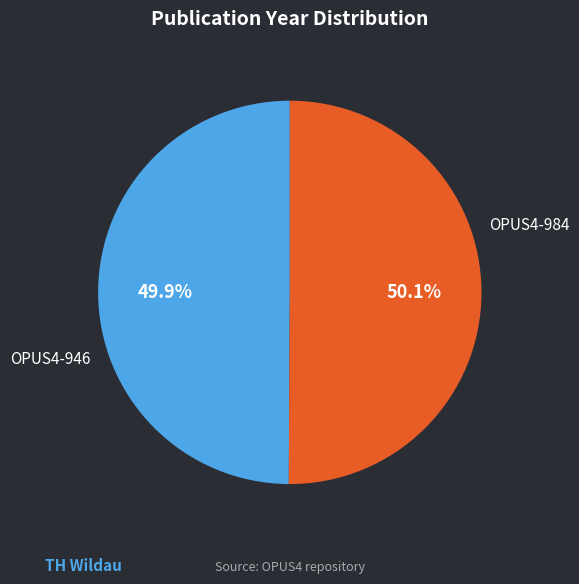

Is there any slice that represents more than half of the pie?

Yes